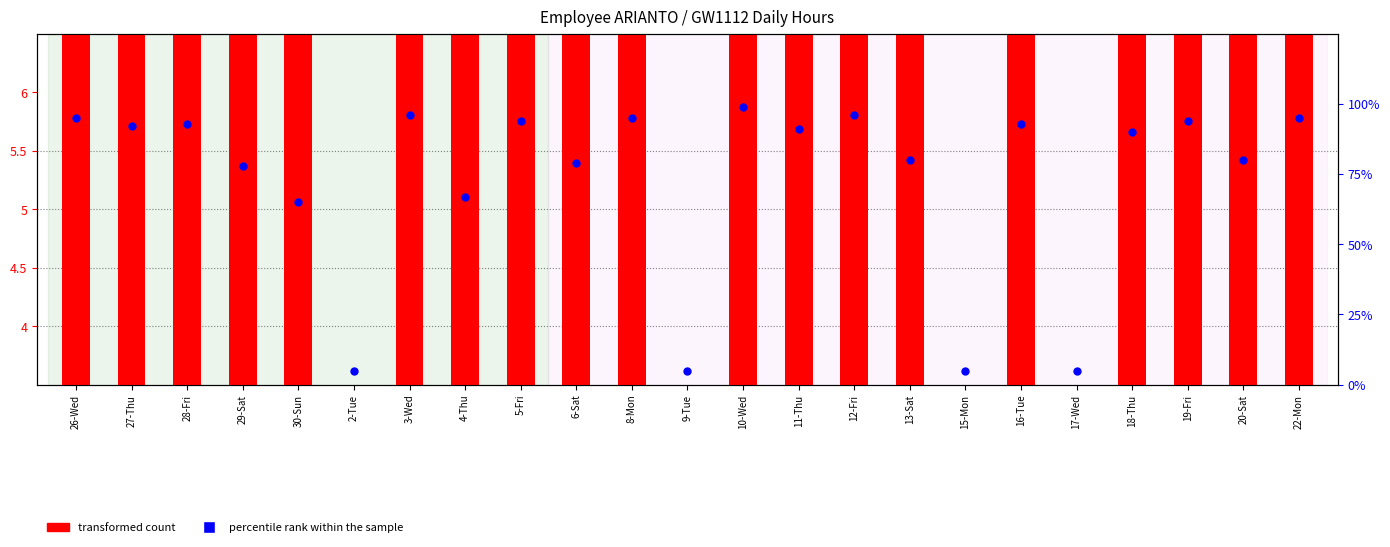

Which series reaches the minimum Y coordinate?

transformed count